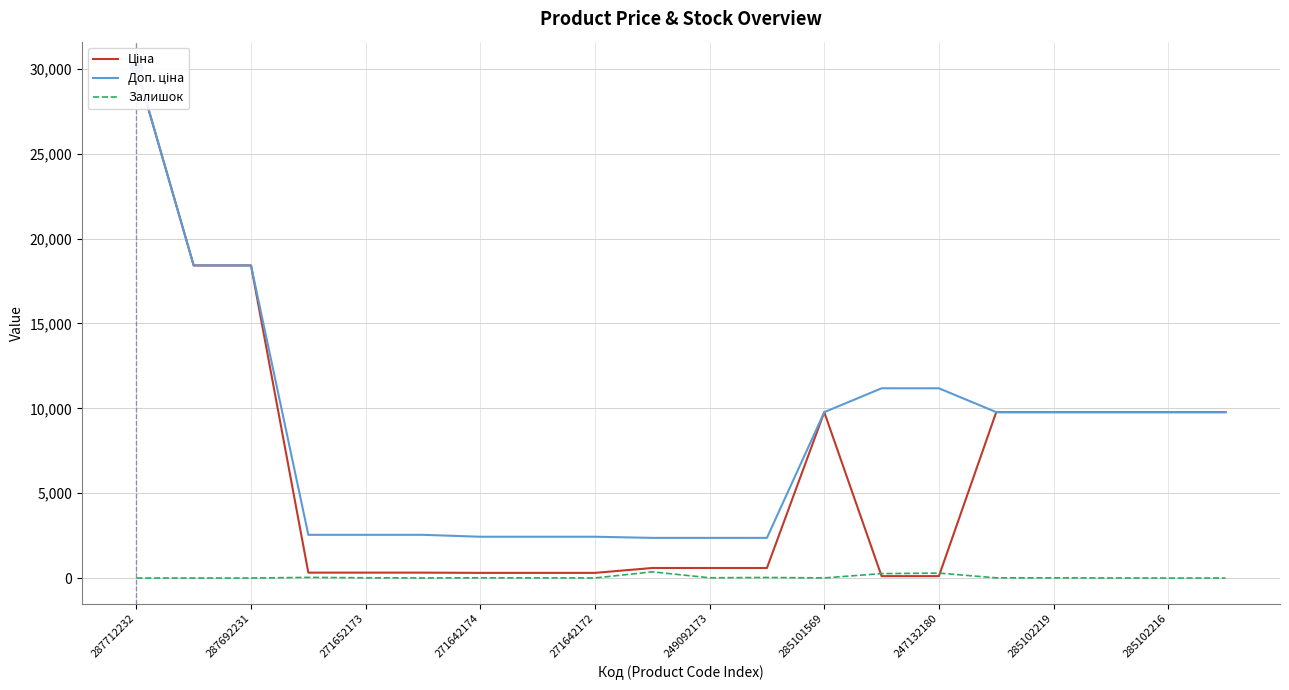

Which series has the largest range (max minus min)?

Ціна